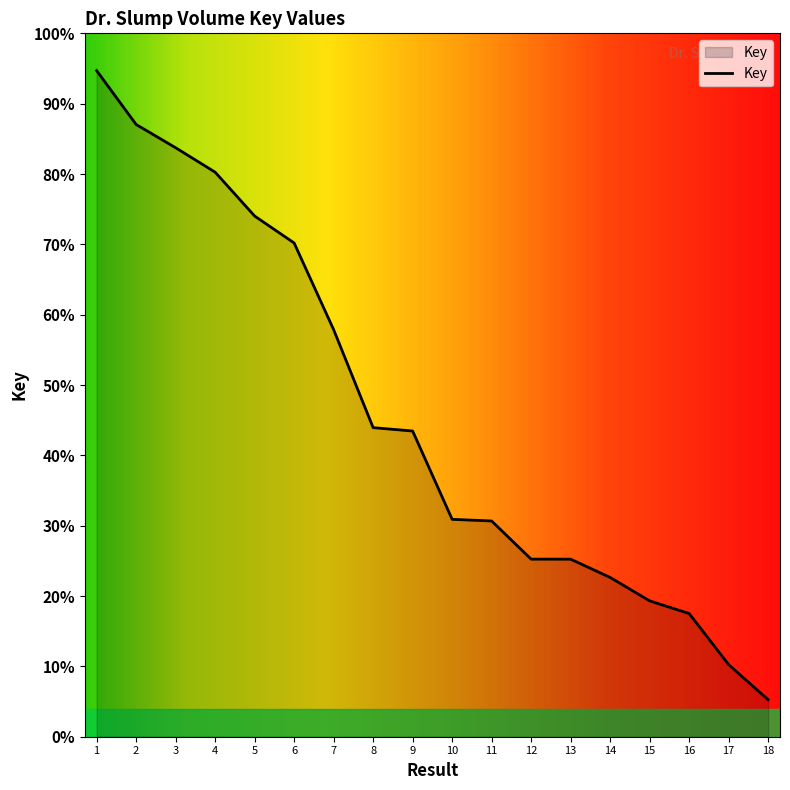

Rank the categories by value from lowest to highest.

18, 17, 16, 15, 14, 13, 12, 11, 10, 9, 8, 7, 6, 5, 4, 3, 2, 1